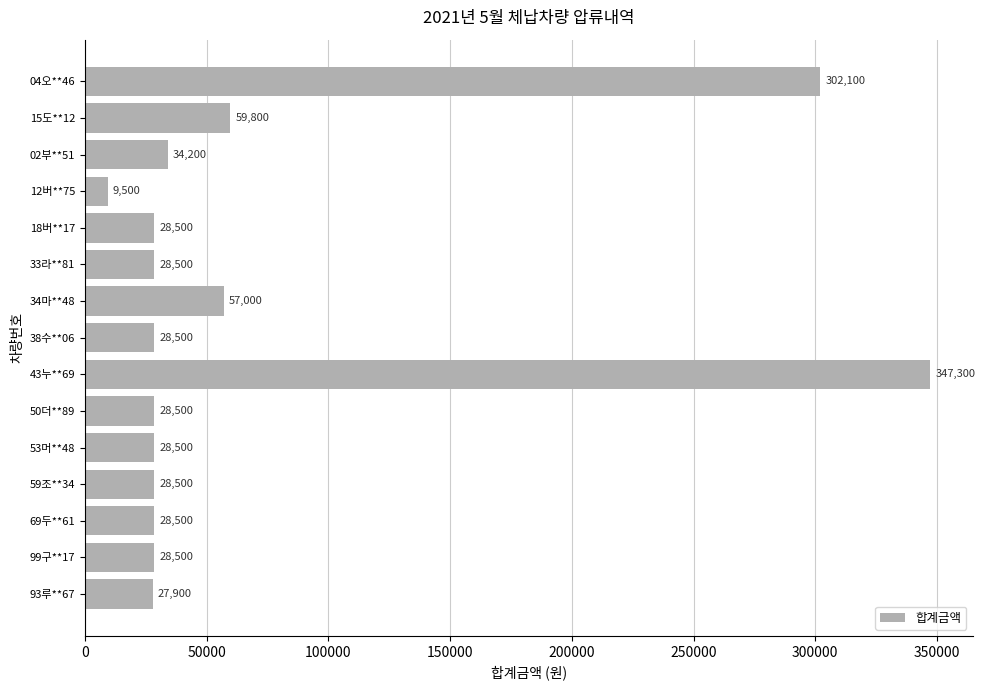

Reading bottom to top, what are all the values shown in this chart?

27900	28500	28500	28500	28500	28500	347300	28500	57000	28500	28500	9500	34200	59800	302100